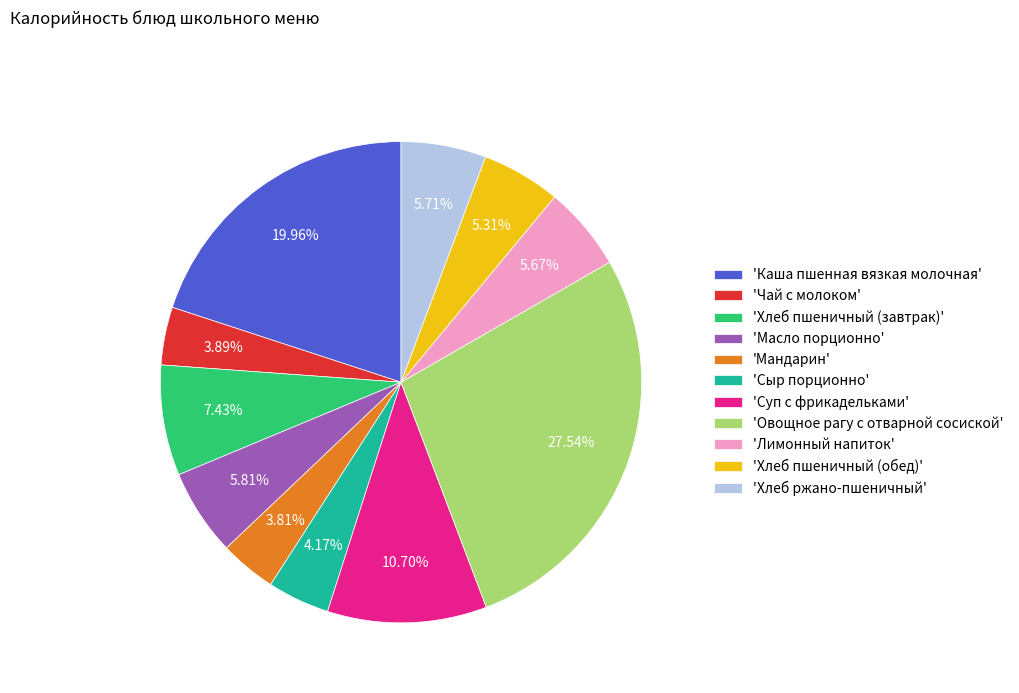

Combined, do 'Мандарин' and 'Чай с молоком' account for over 50%?

No